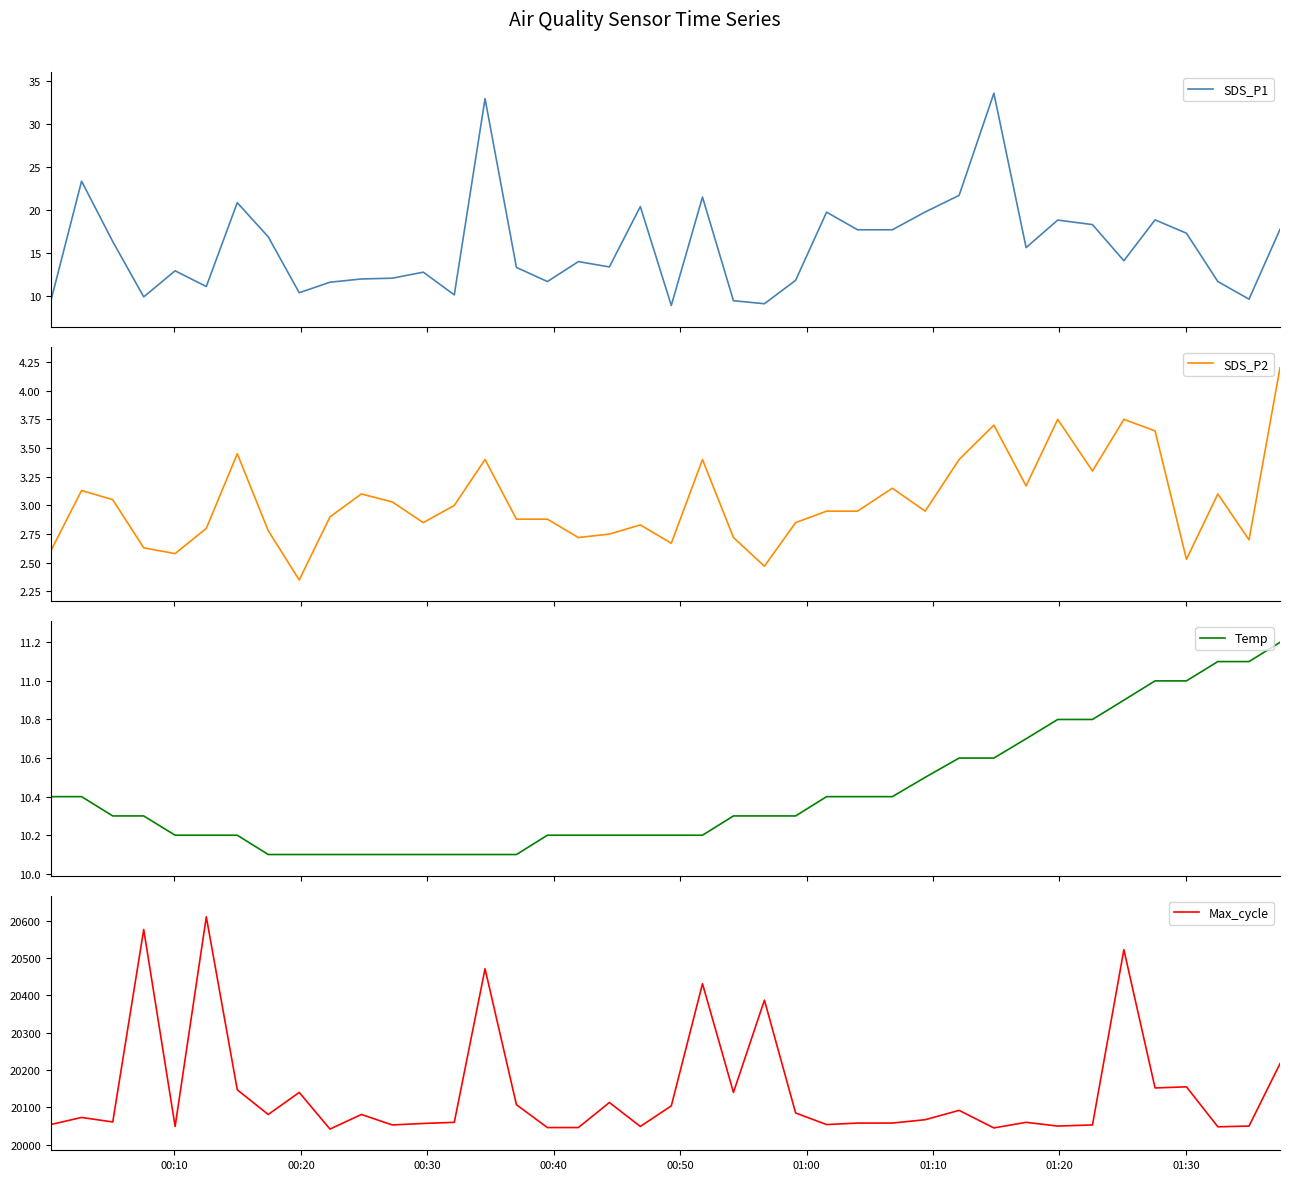

What are all the series names shown in the legend?

SDS_P1, SDS_P2, Temp, Max_cycle